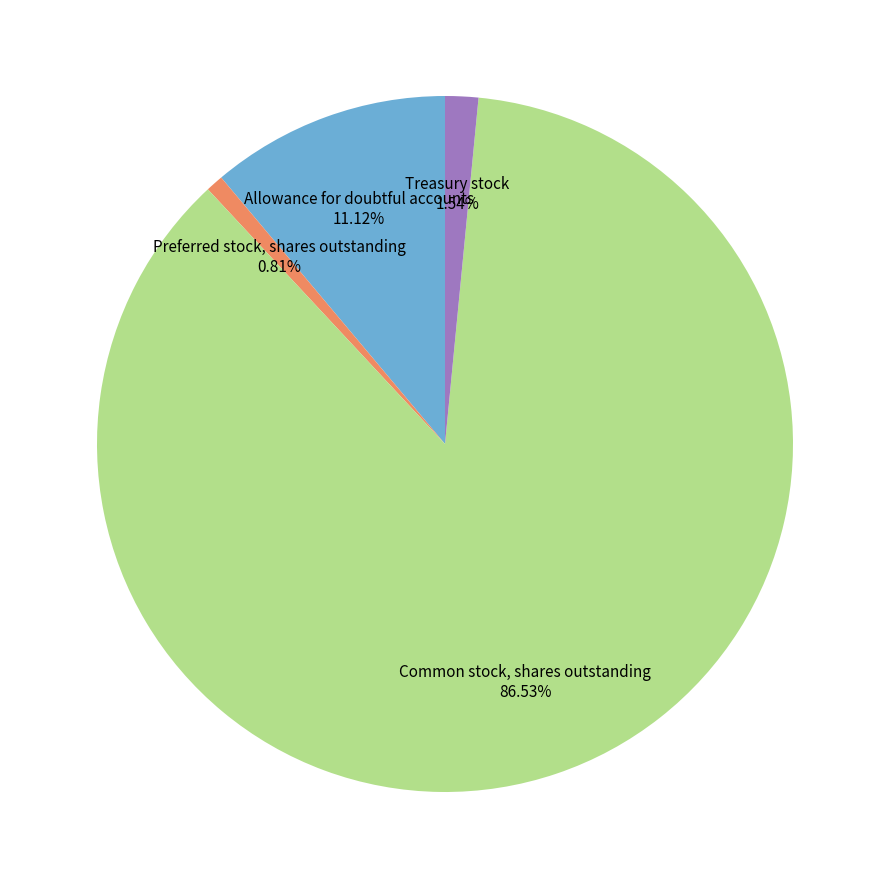

Approximately how many times larger is the value at Allowance for doubtful accounts compared to Treasury stock?

7.2